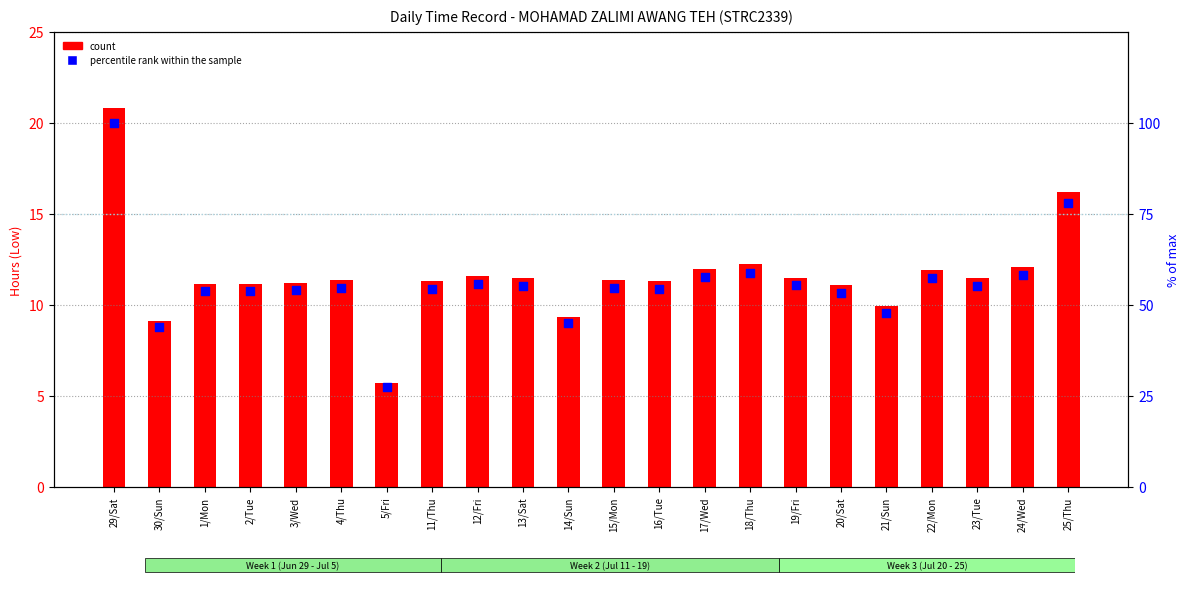

Which series has the widest spread of Y values?

percentile rank within the sample